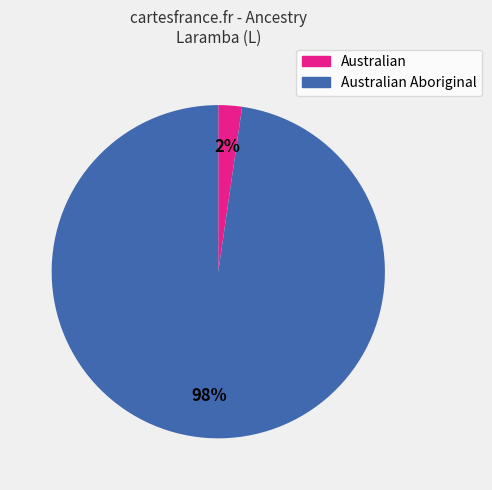

Does any single category account for the majority?

Yes